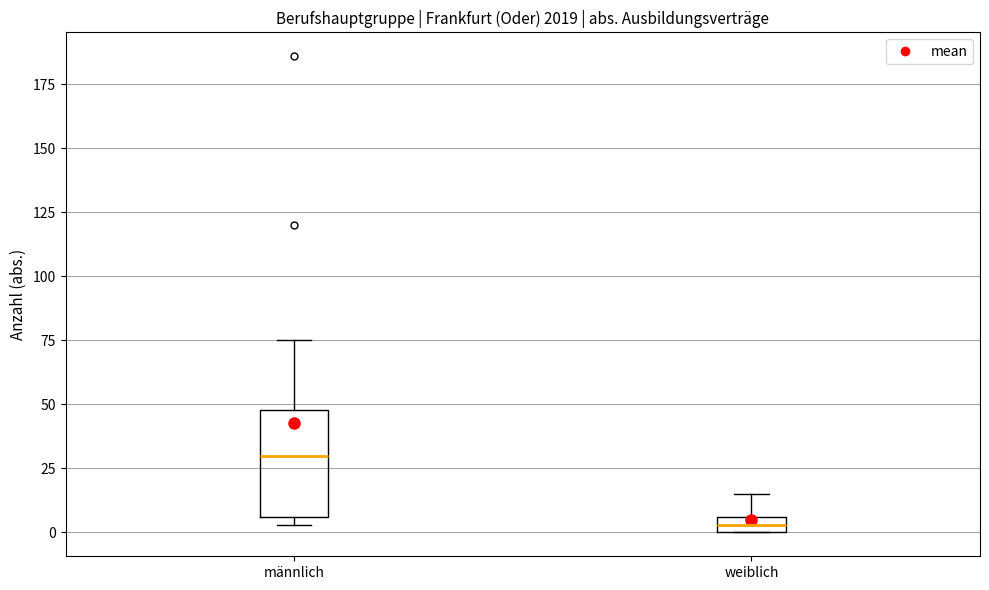

Comparing the boxes themselves (not the whiskers), which one is the tallest?

männlich